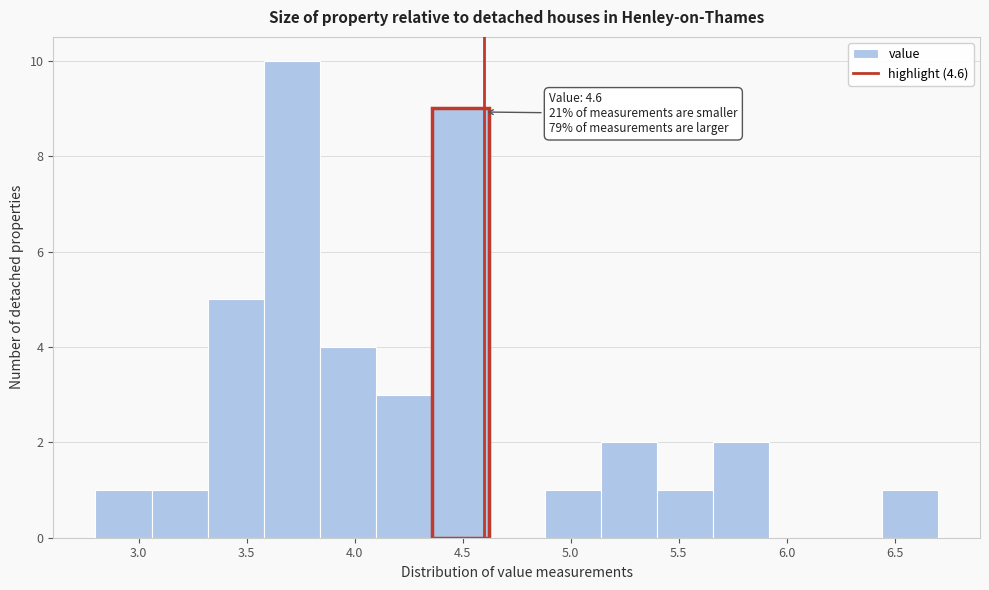

Which range on the x-axis has the tallest bar?

3.58 to 3.84